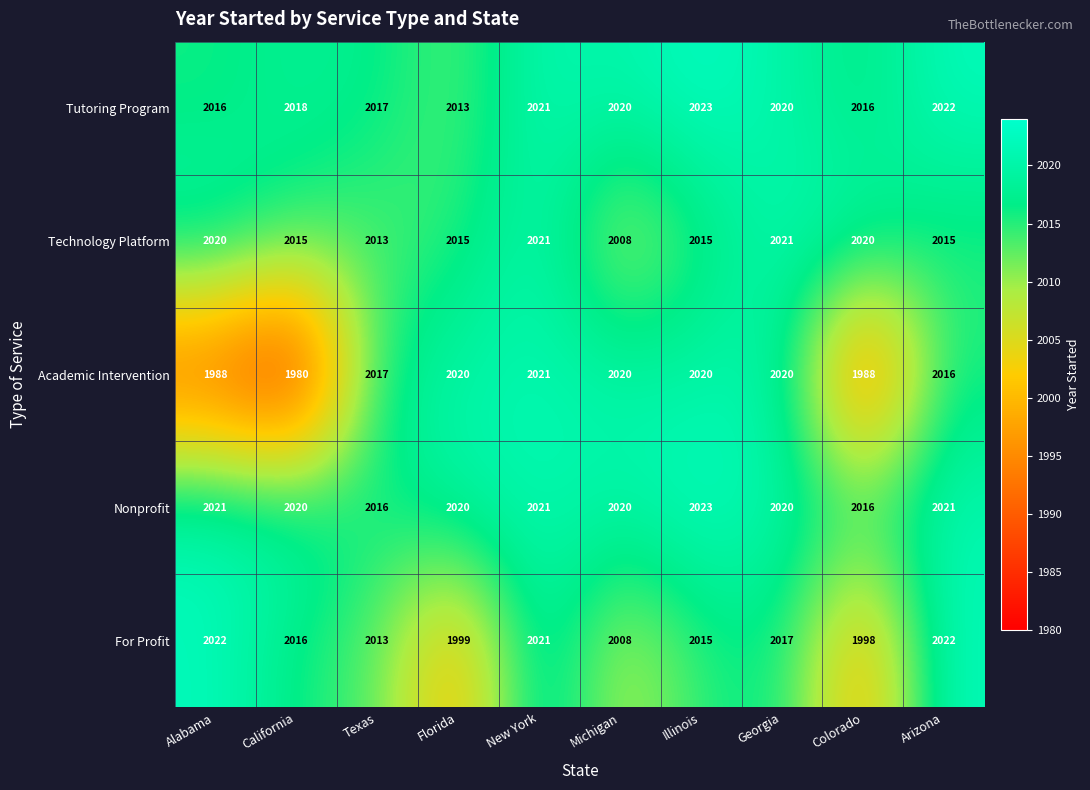

What is the maximum value shown in the chart?

2023